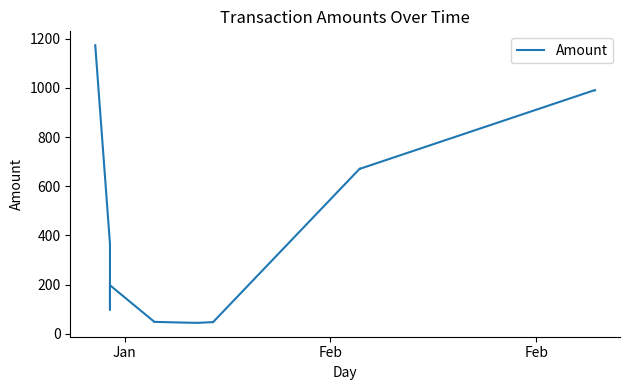

True or false: there are more than 0 points higher than both neighbors.

True